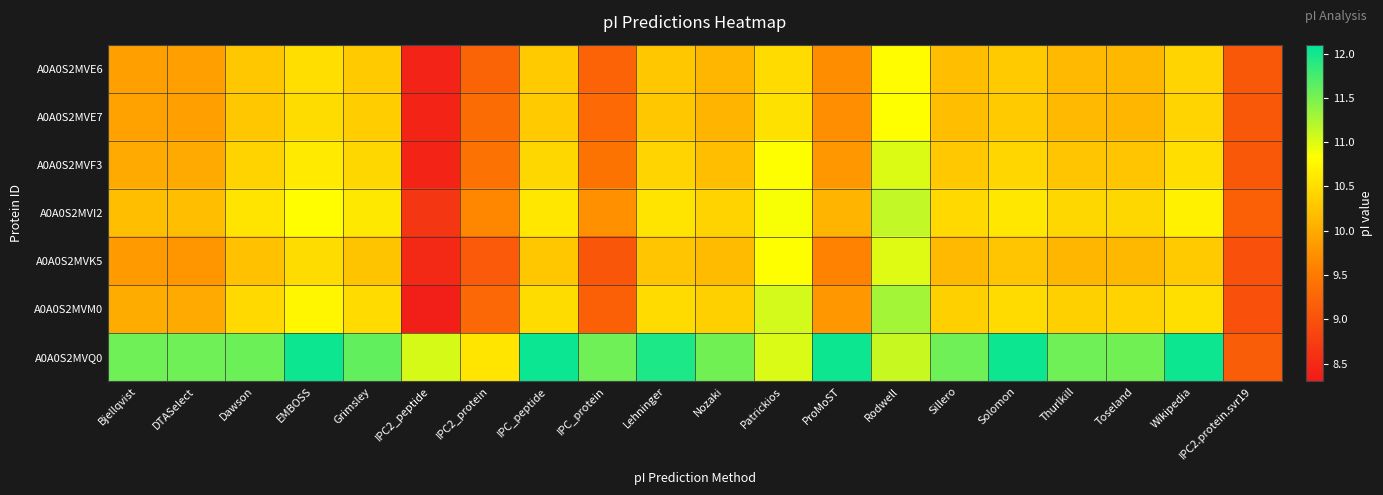

Reading right to left, extract all data points from this chart.

A0A0S2MVE6: IPC2.protein.svr19=9.1	Wikipedia=10.4	Toseland=10.1	Thurlkill=10.1	Solomon=10.3	Sillero=10.2	Rodwell=10.8	ProMoST=9.7	Patrickios=10.5	Nozaki=10.1	Lehninger=10.3	IPC_protein=9.2	IPC_peptide=10.3	IPC2_protein=9.2	IPC2_peptide=8.4	Grimsley=10.3	EMBOSS=10.5	Dawson=10.3	DTASelect=9.9	Bjellqvist=9.9
A0A0S2MVE7: IPC2.protein.svr19=9.1	Wikipedia=10.4	Toseland=10.1	Thurlkill=10.1	Solomon=10.3	Sillero=10.2	Rodwell=10.8	ProMoST=9.7	Patrickios=10.5	Nozaki=10.1	Lehninger=10.3	IPC_protein=9.3	IPC_peptide=10.3	IPC2_protein=9.3	IPC2_peptide=8.4	Grimsley=10.3	EMBOSS=10.5	Dawson=10.3	DTASelect=9.9	Bjellqvist=9.9
A0A0S2MVF3: IPC2.protein.svr19=9.1	Wikipedia=10.5	Toseland=10.3	Thurlkill=10.3	Solomon=10.4	Sillero=10.3	Rodwell=11.0	ProMoST=9.8	Patrickios=10.8	Nozaki=10.2	Lehninger=10.4	IPC_protein=9.4	IPC_peptide=10.4	IPC2_protein=9.4	IPC2_peptide=8.4	Grimsley=10.4	EMBOSS=10.6	Dawson=10.4	DTASelect=10.0	Bjellqvist=10.0
A0A0S2MVI2: IPC2.protein.svr19=9.2	Wikipedia=10.7	Toseland=10.4	Thurlkill=10.4	Solomon=10.6	Sillero=10.5	Rodwell=11.1	ProMoST=10.1	Patrickios=10.9	Nozaki=10.4	Lehninger=10.6	IPC_protein=9.7	IPC_peptide=10.6	IPC2_protein=9.6	IPC2_peptide=8.7	Grimsley=10.6	EMBOSS=10.8	Dawson=10.6	DTASelect=10.2	Bjellqvist=10.2
A0A0S2MVK5: IPC2.protein.svr19=9.0	Wikipedia=10.3	Toseland=10.1	Thurlkill=10.1	Solomon=10.3	Sillero=10.1	Rodwell=11.0	ProMoST=9.6	Patrickios=10.8	Nozaki=10.2	Lehninger=10.3	IPC_protein=9.1	IPC_peptide=10.3	IPC2_protein=9.1	IPC2_peptide=8.5	Grimsley=10.2	EMBOSS=10.5	Dawson=10.2	DTASelect=9.8	Bjellqvist=9.8
A0A0S2MVM0: IPC2.protein.svr19=9.0	Wikipedia=10.5	Toseland=10.4	Thurlkill=10.4	Solomon=10.5	Sillero=10.4	Rodwell=11.3	ProMoST=9.8	Patrickios=11.1	Nozaki=10.4	Lehninger=10.5	IPC_protein=9.2	IPC_peptide=10.5	IPC2_protein=9.3	IPC2_peptide=8.4	Grimsley=10.5	EMBOSS=10.7	Dawson=10.5	DTASelect=10.0	Bjellqvist=10.0
A0A0S2MVQ0: IPC2.protein.svr19=9.2	Wikipedia=12.0	Toseland=11.5	Thurlkill=11.6	Solomon=12.0	Sillero=11.6	Rodwell=11.1	ProMoST=12.0	Patrickios=11.0	Nozaki=11.5	Lehninger=11.9	IPC_protein=11.6	IPC_peptide=12.0	IPC2_protein=10.6	IPC2_peptide=11.0	Grimsley=11.6	EMBOSS=12.0	Dawson=11.6	DTASelect=11.6	Bjellqvist=11.6